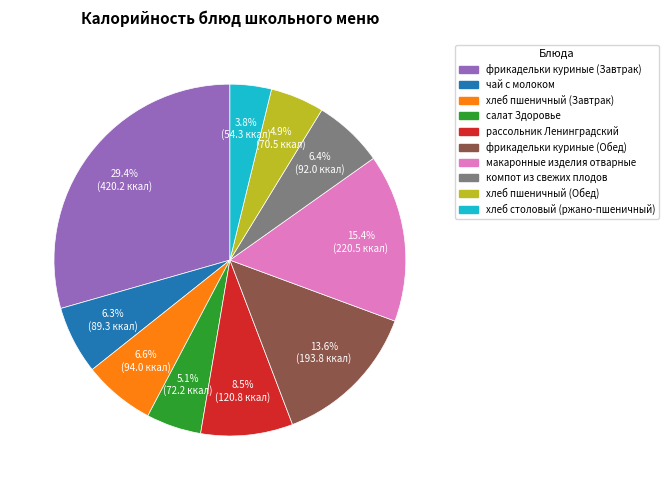

How many segments does this pie chart have?

10